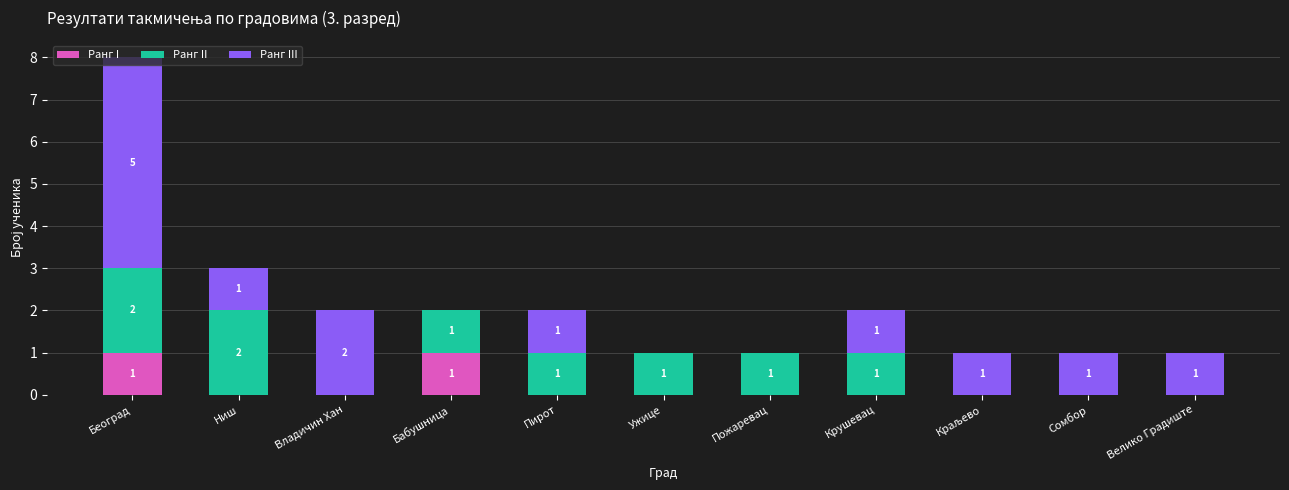

How many Ранг I values are between 0 and 1?

11